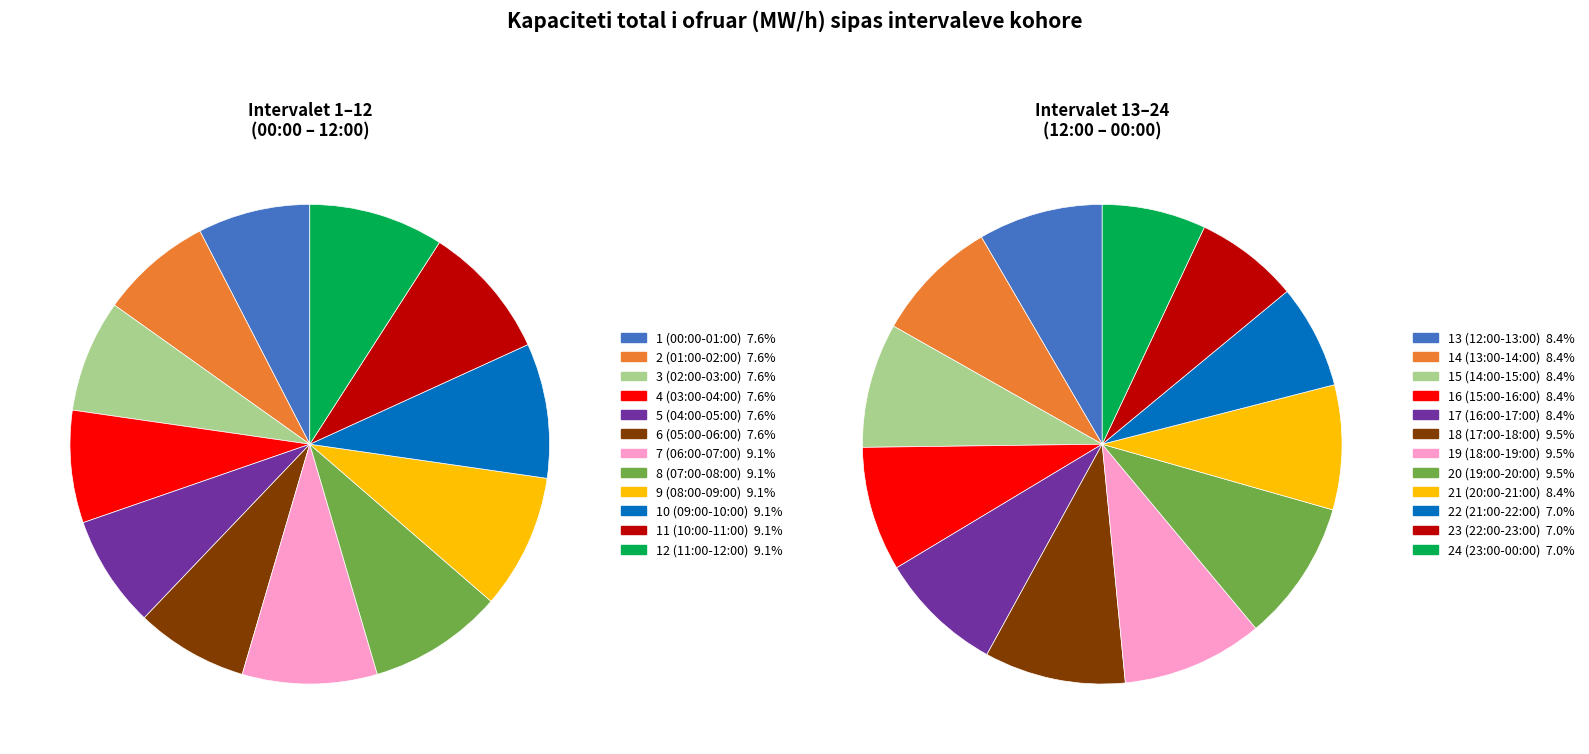

To the nearest percent, what is the combined percentage of 6 (05:00-06:00) and 7 (06:00-07:00)?

17%